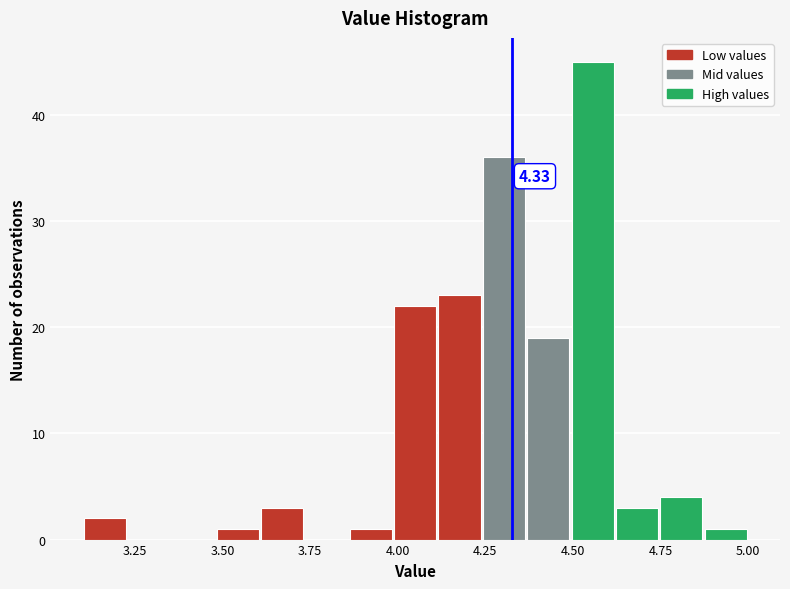

Around what value on the x-axis is the tallest bar? Give the approximate position of its centre, as read against the axis.

4.55